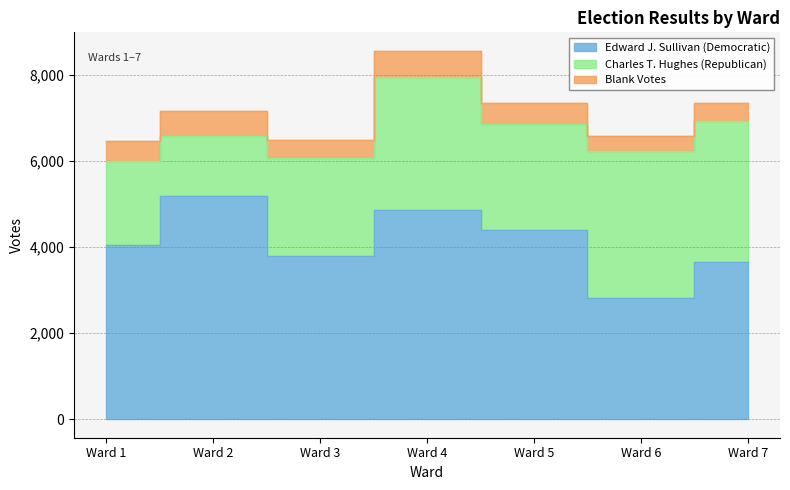

What is the average value of the Charles T. Hughes (Republican) series?

2548